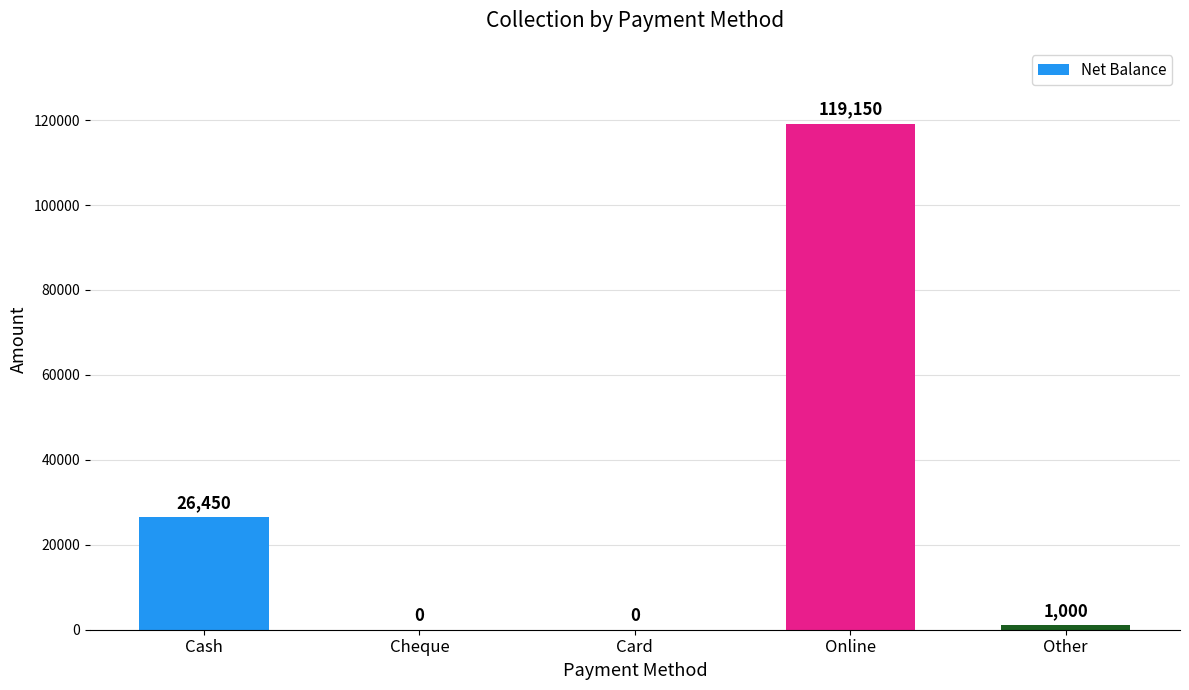

What is the sum of all values?

146600